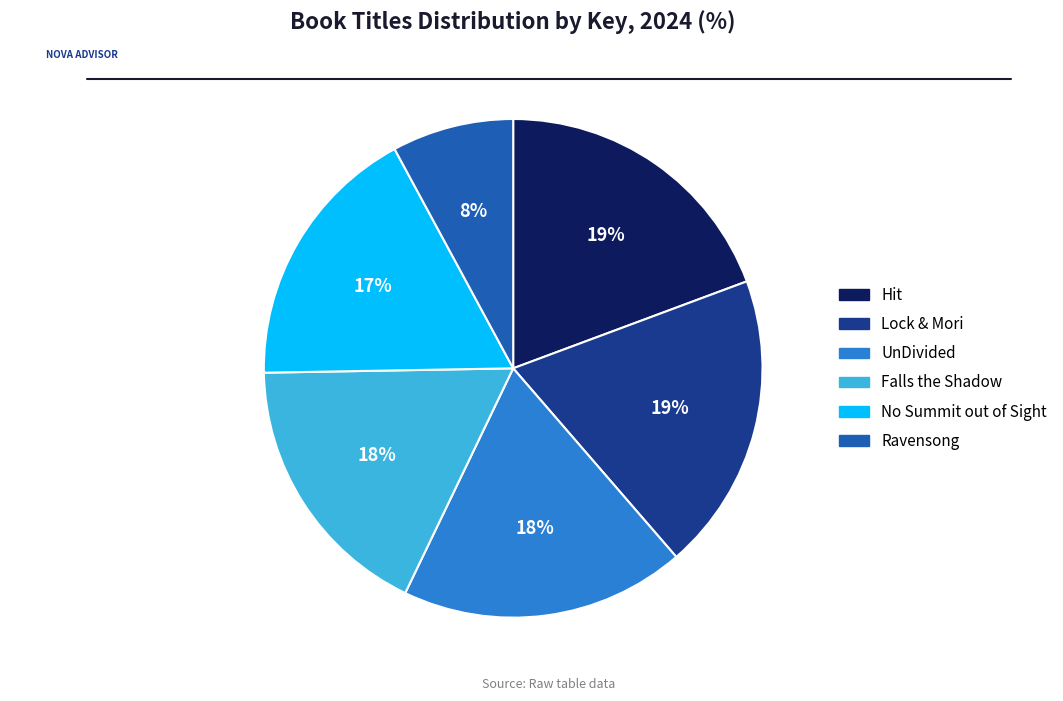

How many slices are in this pie chart?

6